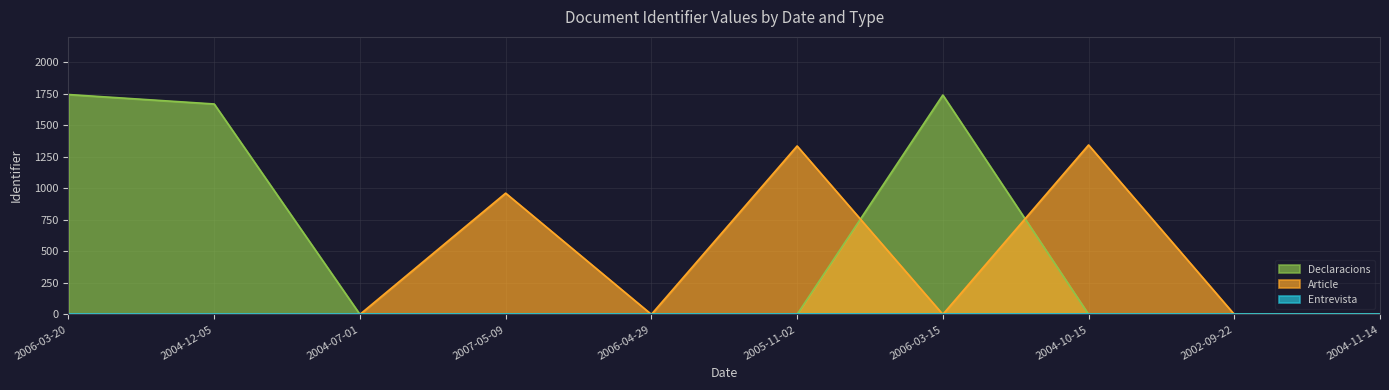

Reading left to right, what are all the values shown in this chart?

Declaracions: 2006-03-20=1743	2004-12-05=1668	2004-07-01=0	2007-05-09=0	2006-04-29=0	2005-11-02=0	2006-03-15=1739	2004-10-15=0	2002-09-22=0	2004-11-14=0
Article: 2006-03-20=0	2004-12-05=0	2004-07-01=0	2007-05-09=961	2006-04-29=0	2005-11-02=1335	2006-03-15=0	2004-10-15=1343	2002-09-22=0	2004-11-14=0